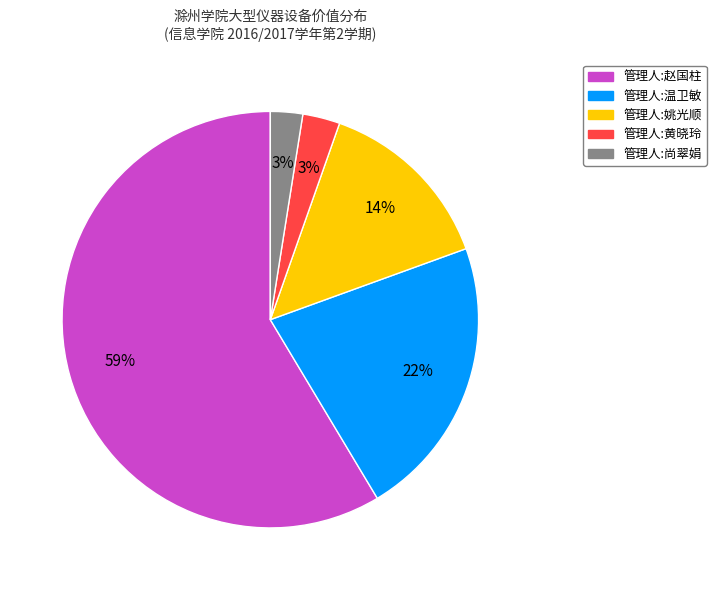

To the nearest percent, what is the average slice percentage?

20%